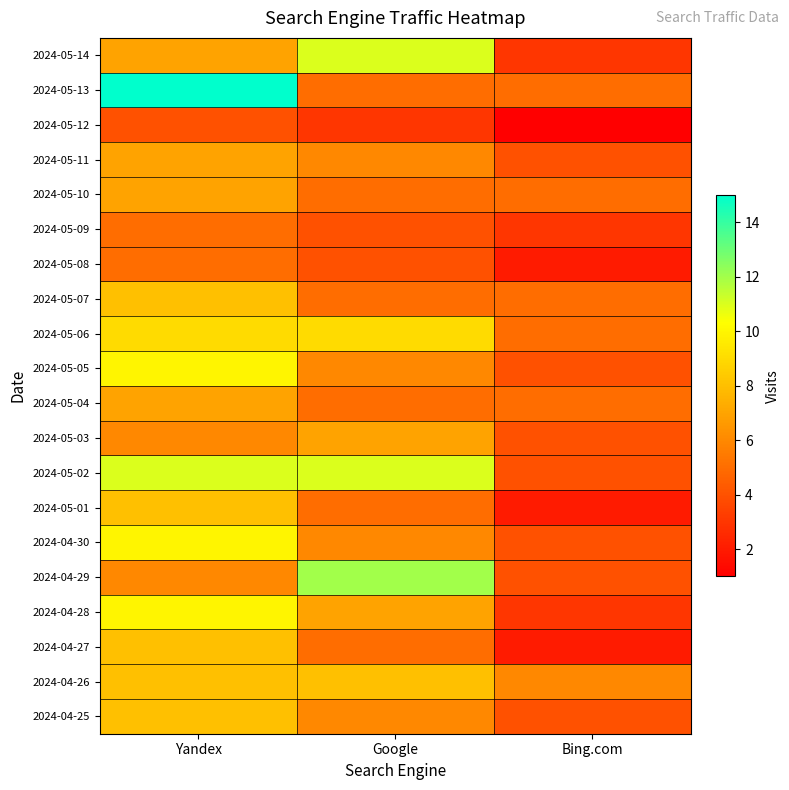

What is the minimum value shown in the chart?

1